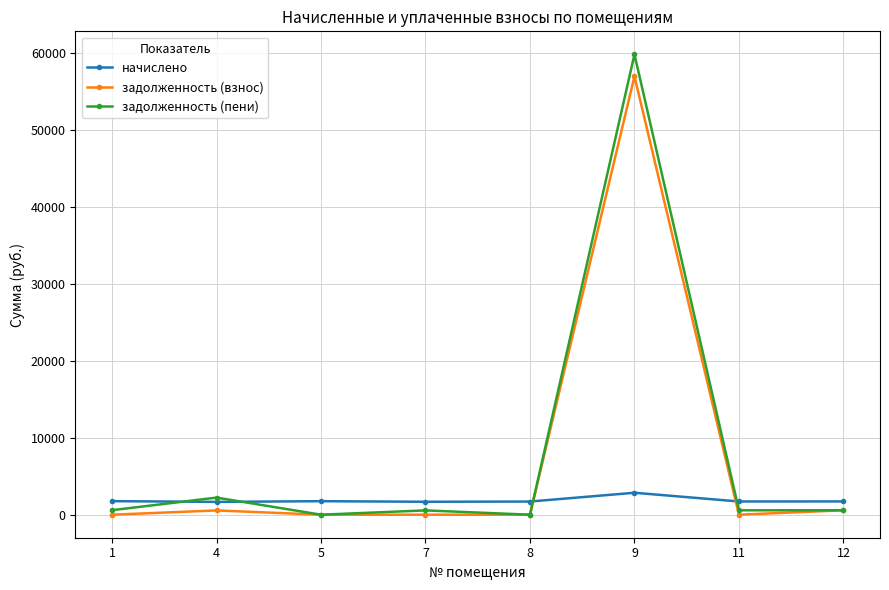

The задолженность (пени) series shows 2224.0 at 4. True or false?

True